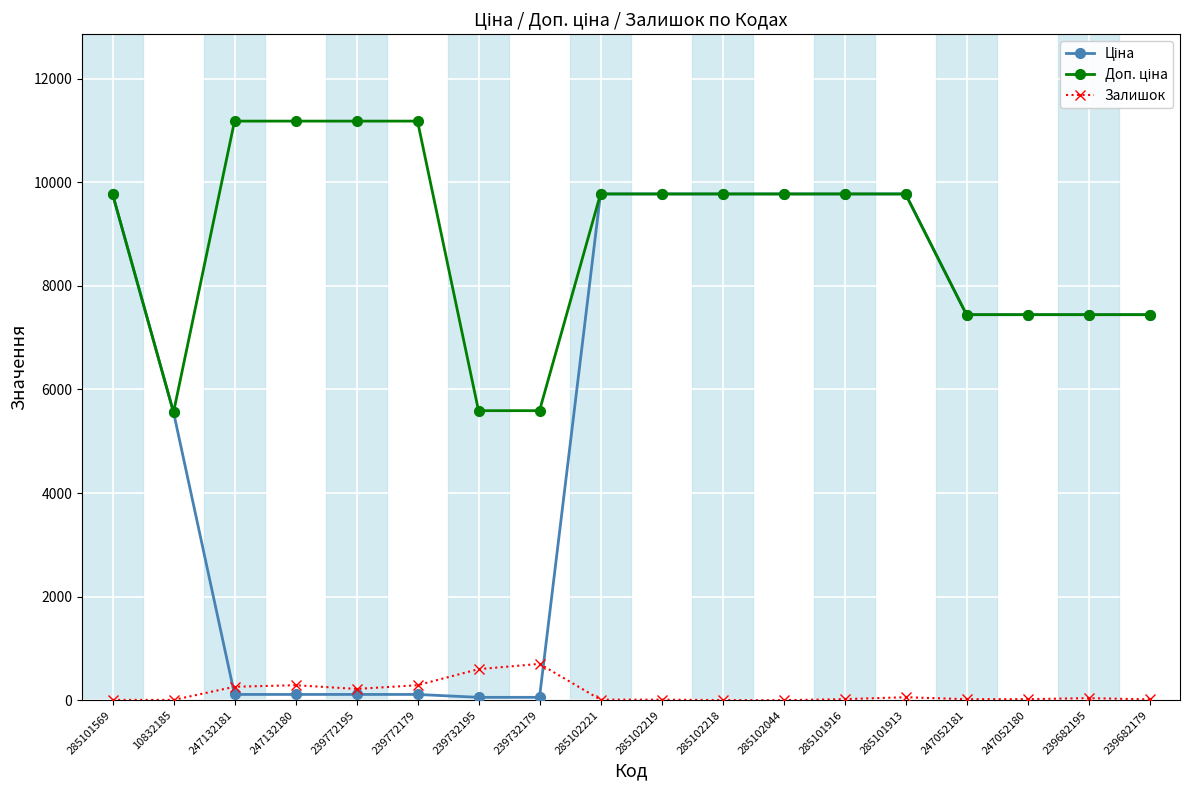

The Залишок series shows 260.0 at 247132181. True or false?

True